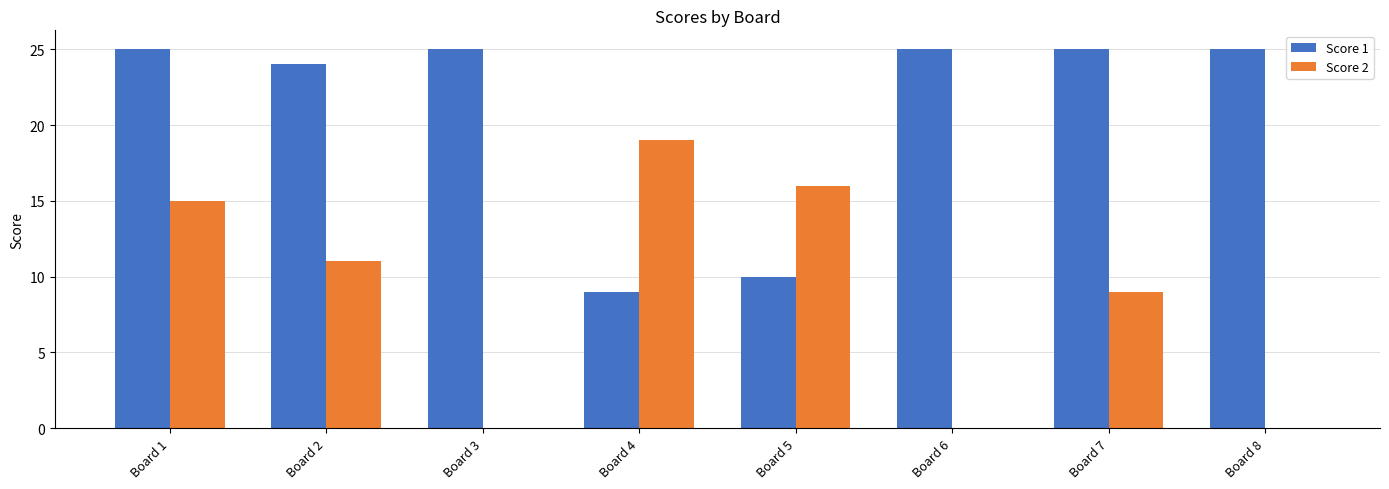

Does the chart contain stacked bars?

No